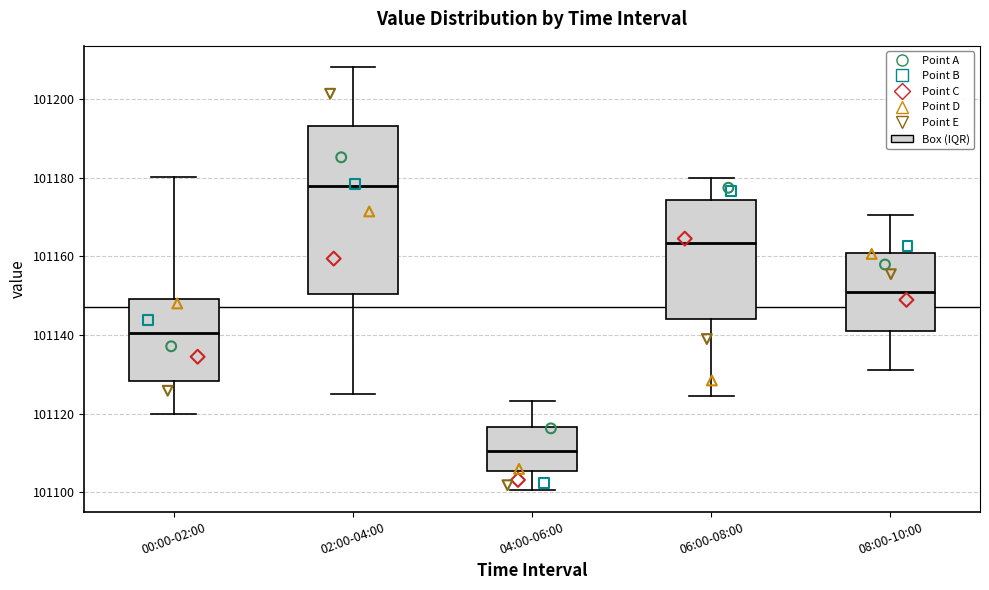

Reading left to right, transcribe this box plot: for each box, give where its median line is, the range the box spans, and where its two whiskers end, as read against the y-axis. The values are not printed on the chart, so give them approximately, as read against the axis.

00:00-02:00: median 101140, box 101128 to 101150, whiskers 101120 to 101180
02:00-04:00: median 101178, box 101150 to 101194, whiskers 101124 to 101208
04:00-06:00: median 101110, box 101106 to 101116, whiskers 101100 to 101124
06:00-08:00: median 101164, box 101144 to 101174, whiskers 101124 to 101180
08:00-10:00: median 101150, box 101142 to 101160, whiskers 101132 to 101170